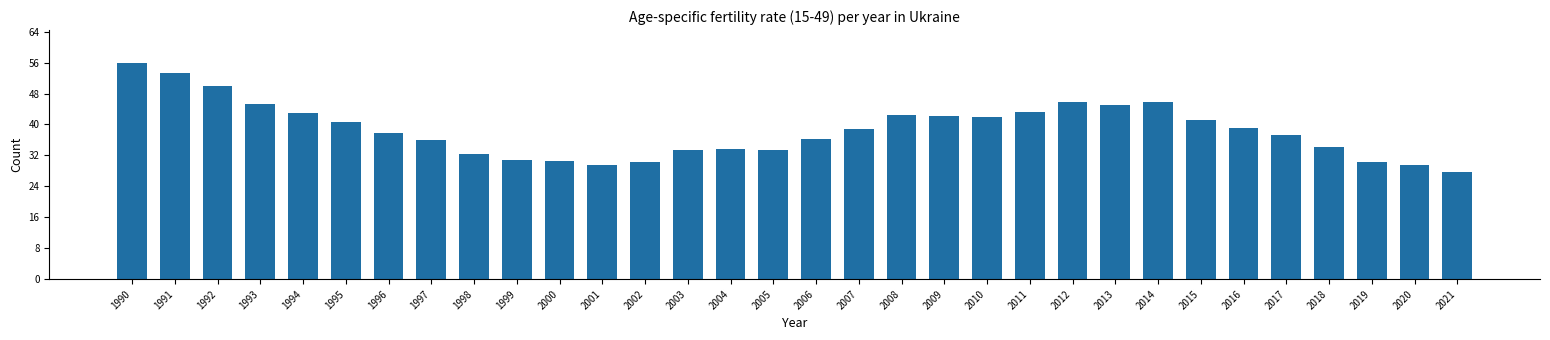

At which category does the chart reach its minimum across all series?

2021